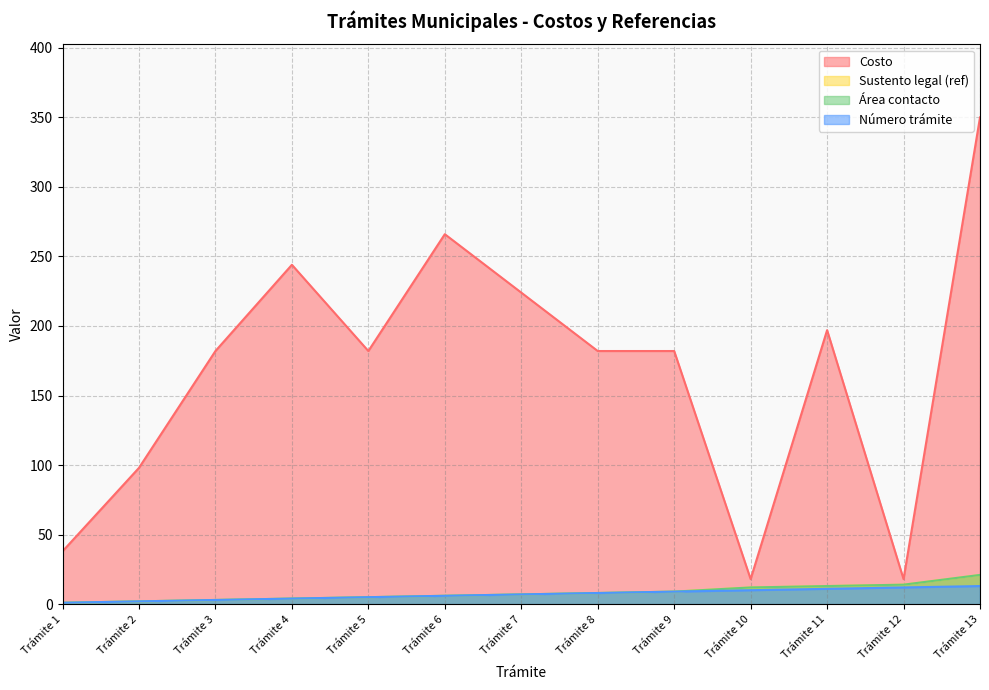

Which series changed the most between Trámite 2 and Trámite 5?

Costo